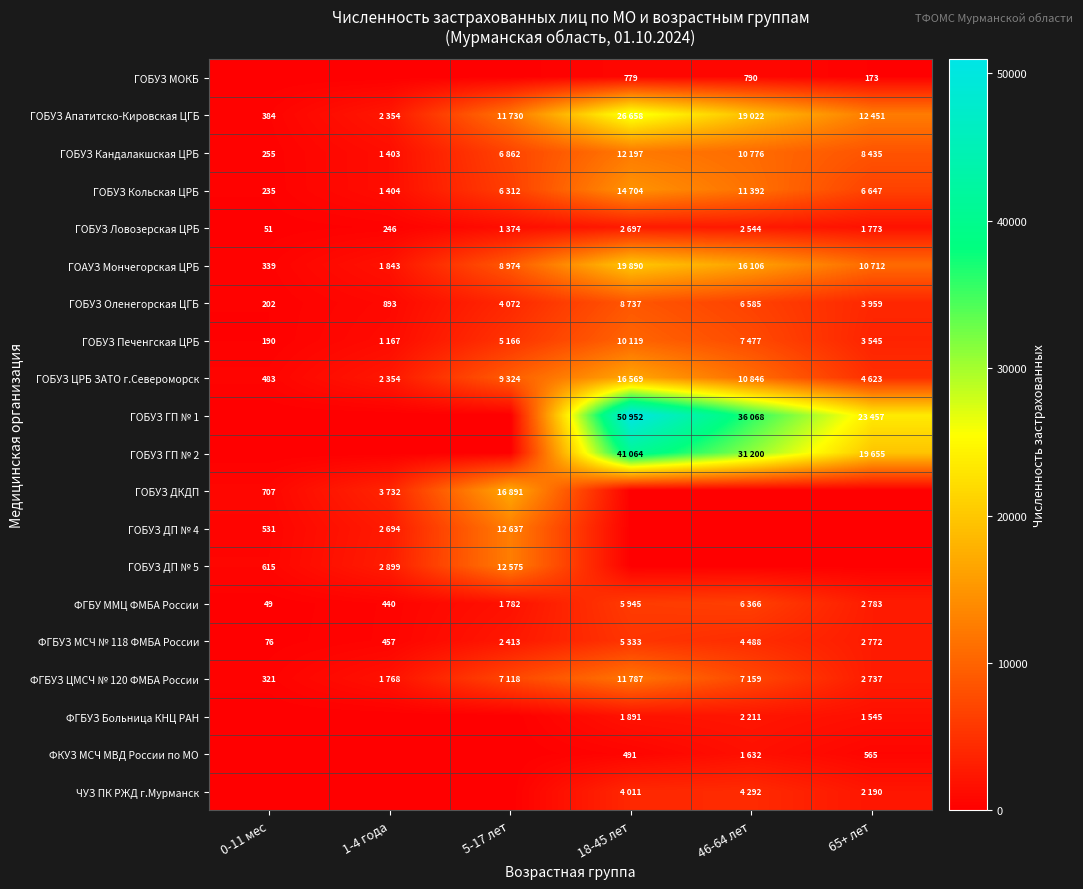

What is the maximum value shown in the chart?

50952